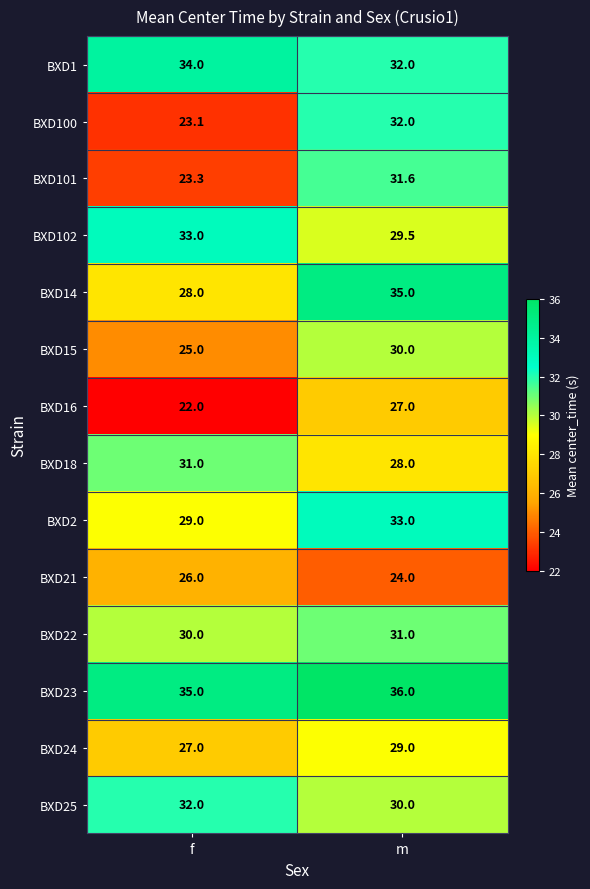

Reading left to right, list all the values displayed in this chart.

BXD1: 34.0	32.0
BXD100: 23.1	32.0
BXD101: 23.3	31.6
BXD102: 33.0	29.5
BXD14: 28.0	35.0
BXD15: 25.0	30.0
BXD16: 22.0	27.0
BXD18: 31.0	28.0
BXD2: 29.0	33.0
BXD21: 26.0	24.0
BXD22: 30.0	31.0
BXD23: 35.0	36.0
BXD24: 27.0	29.0
BXD25: 32.0	30.0